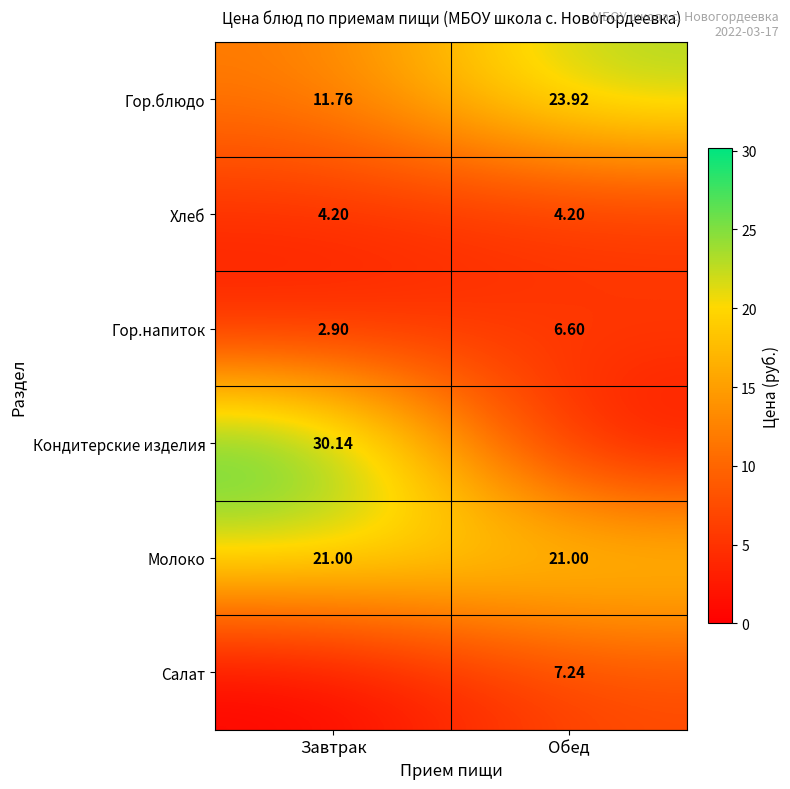

What is the total value across all series at Обед?

63.0